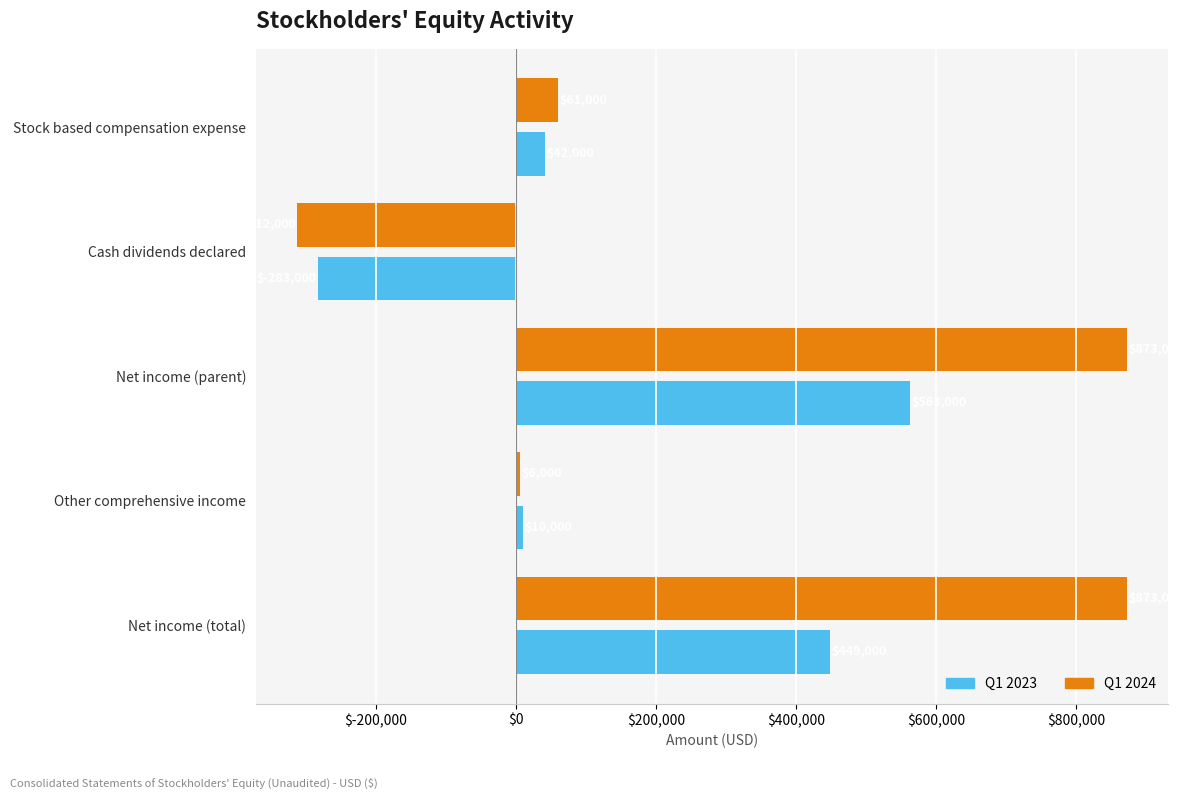

What is the total value across all series at Cash dividends declared?

-595000